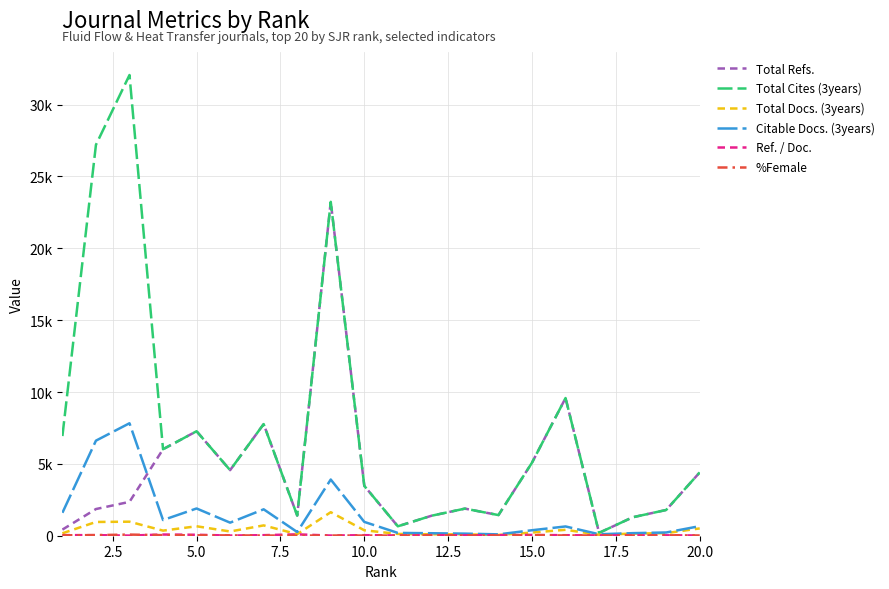

Is this an area chart (filled region under the line)?

No